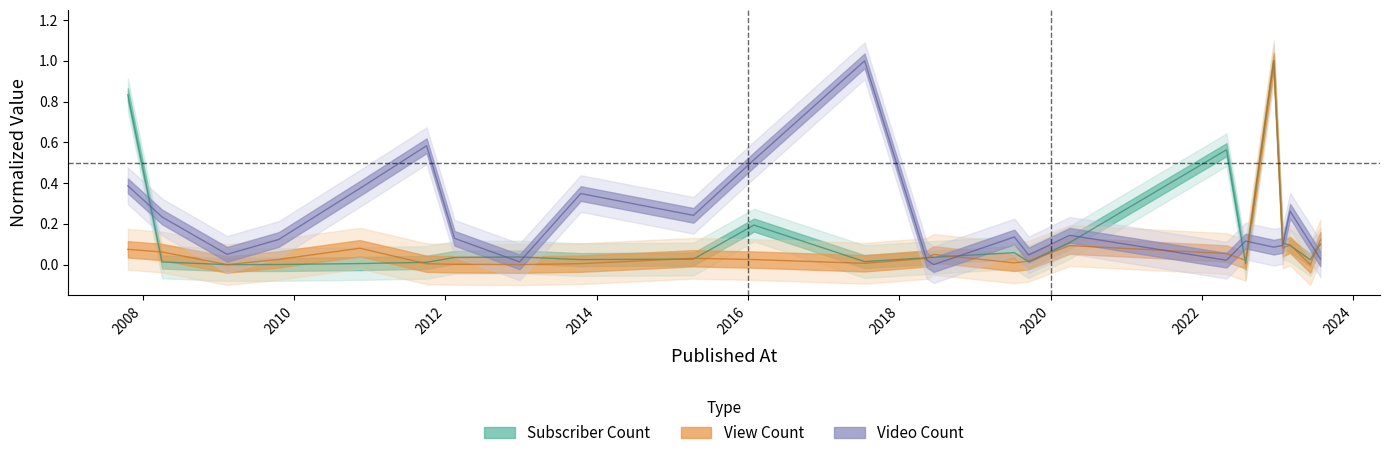

How many positive values does the video_count series have?

23